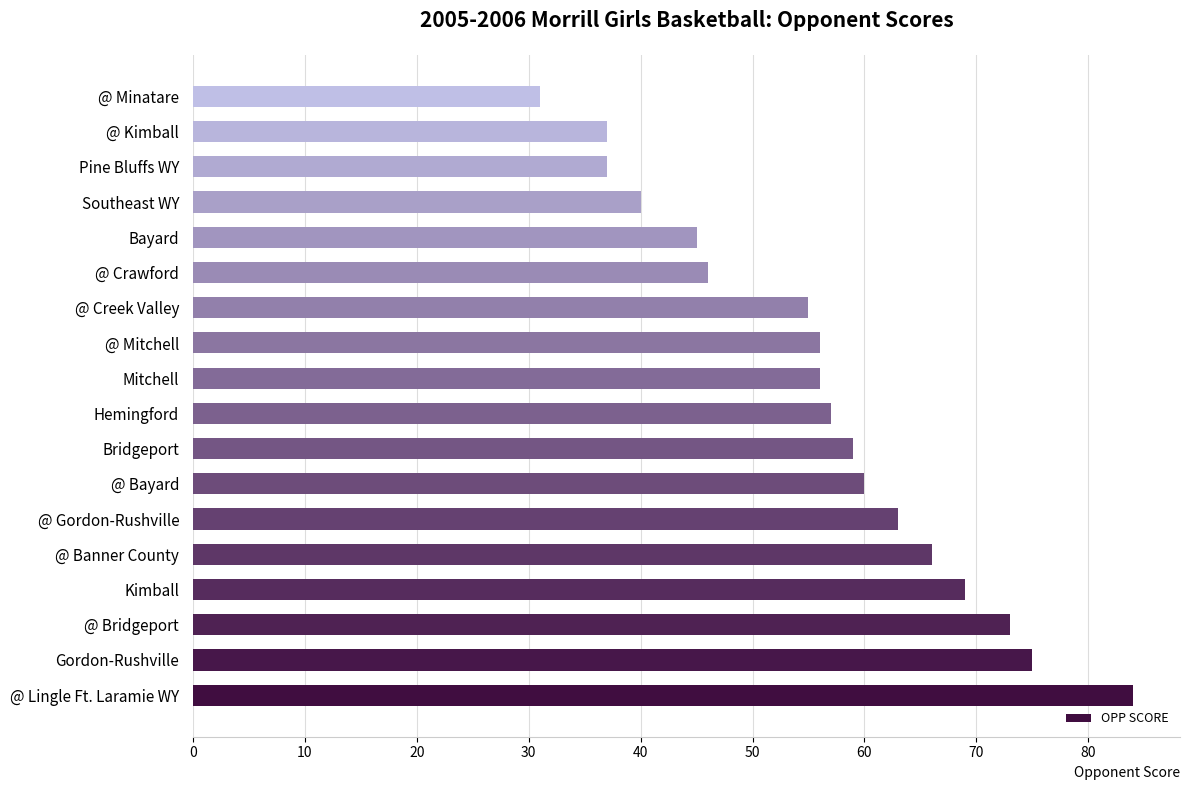

What value does the data have at @ Mitchell, to the nearest 5?

55